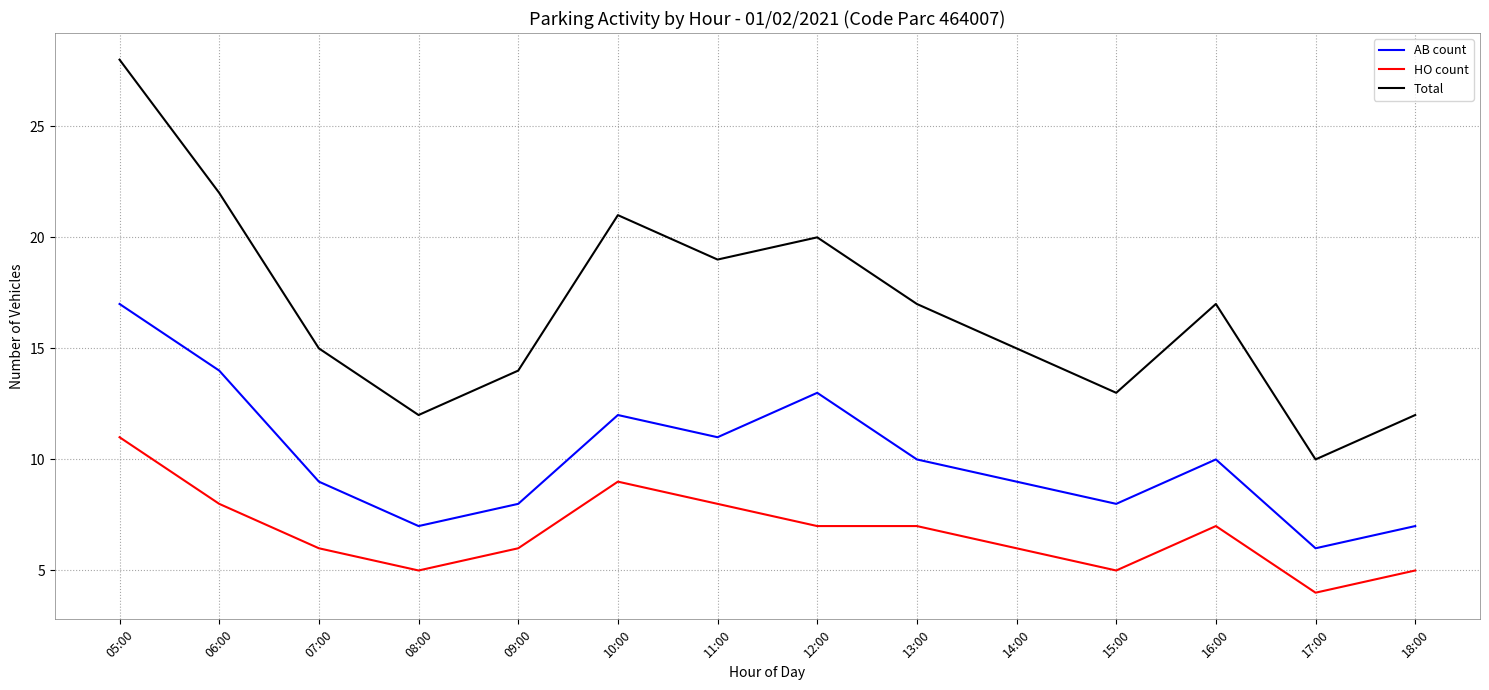

What is the maximum value shown in the chart?

28